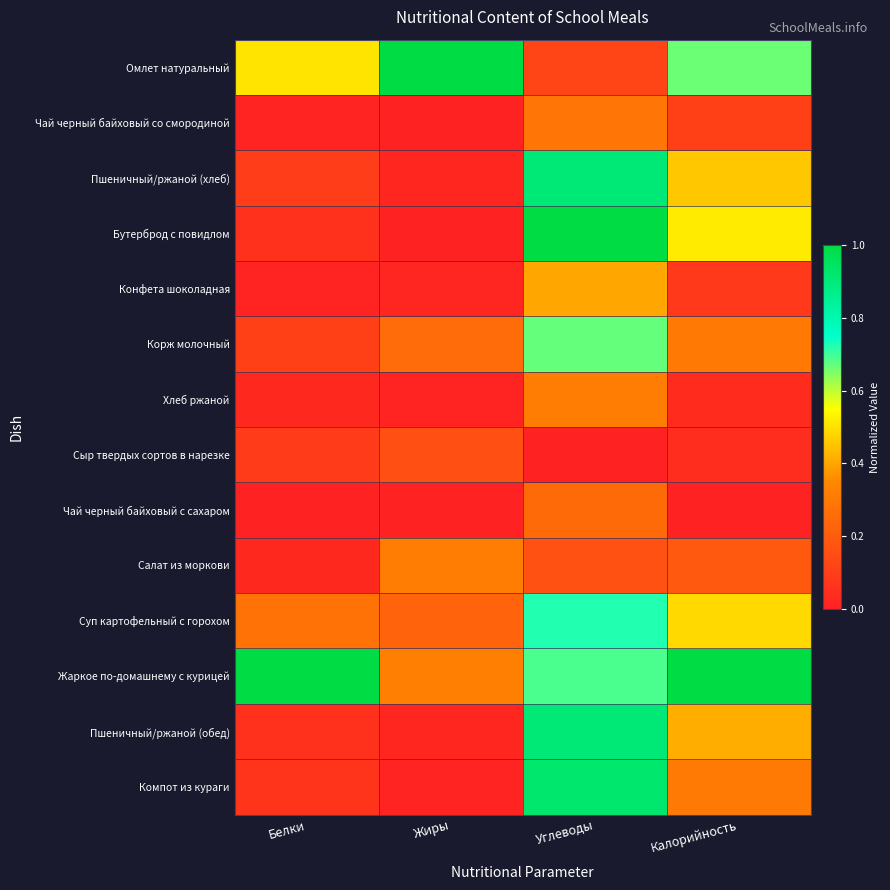

Rank the series at Калорийность from highest to lowest value.

Жаркое по-домашнему с курицей, Омлет натуральный, Бутерброд с повидлом, Суп картофельный с горохом, Пшеничный/ржаной (хлеб), Пшеничный/ржаной (обед), Компот из кураги, Корж молочный, Салат из моркови, Чай черный байховый со смородиной, Конфета шоколадная, Сыр твердых сортов в нарезке, Хлеб ржаной, Чай черный байховый с сахаром